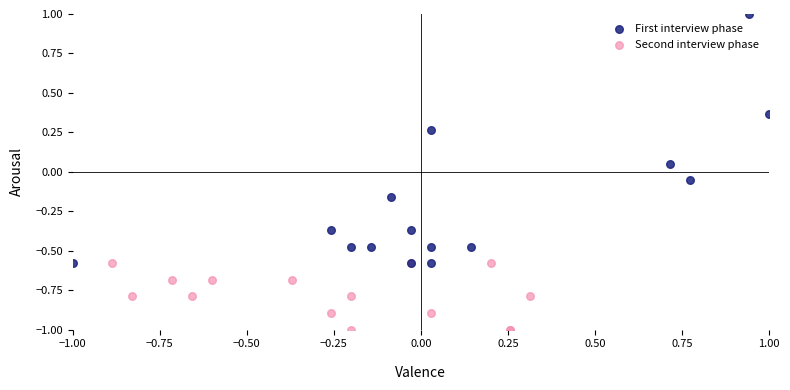

Which series contains the highest Y value?

First interview phase